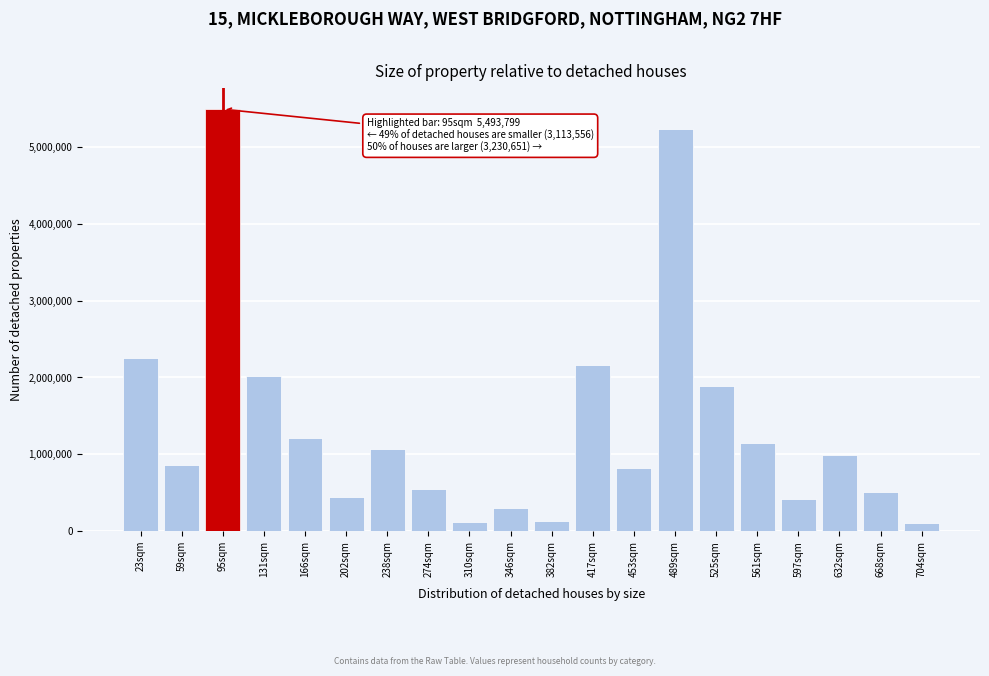

Which label corresponds to the largest value in the chart?

95sqm